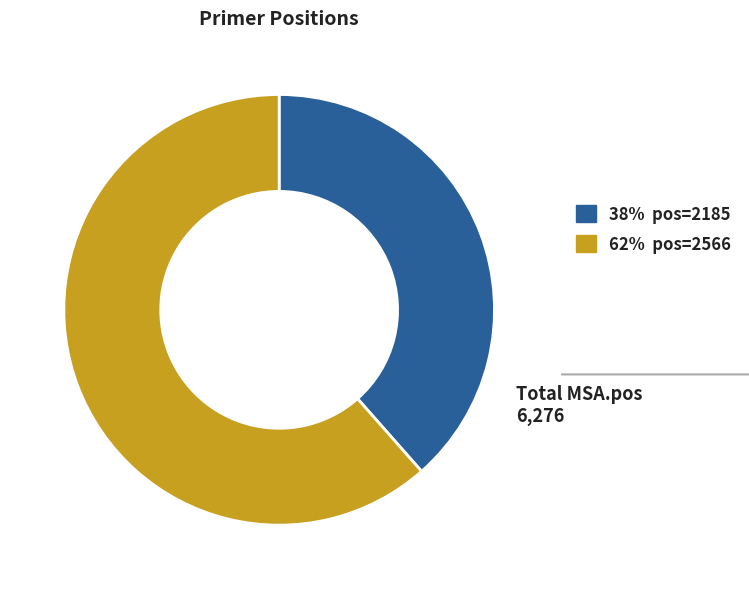

Is there any slice that represents more than half of the pie?

Yes